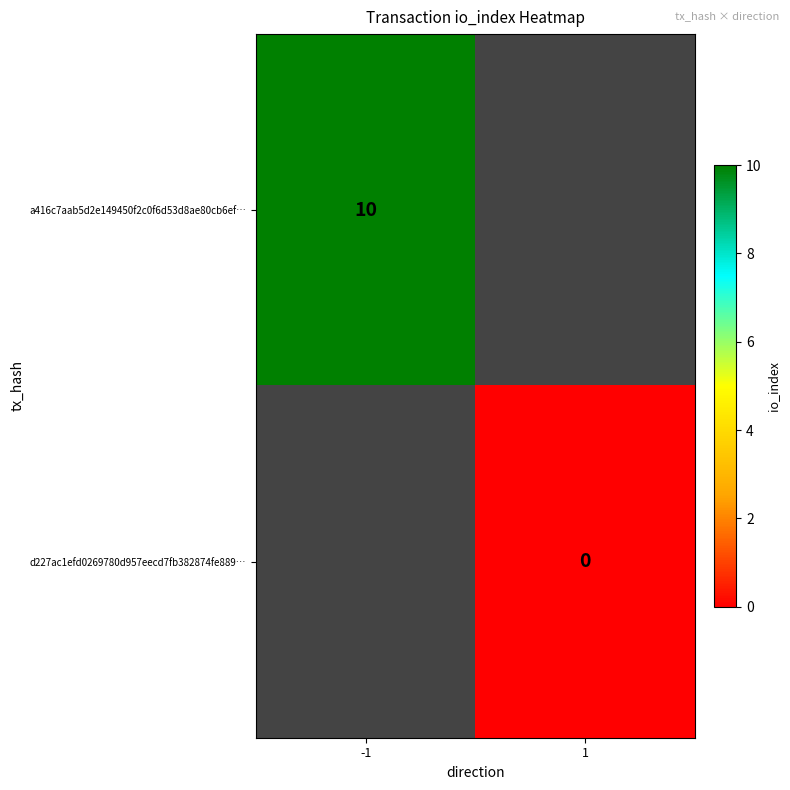

Is it true that a416c7aab5d2e149450f2c0f6d53d8ae80cb6ef… equals 10 at -1?

True